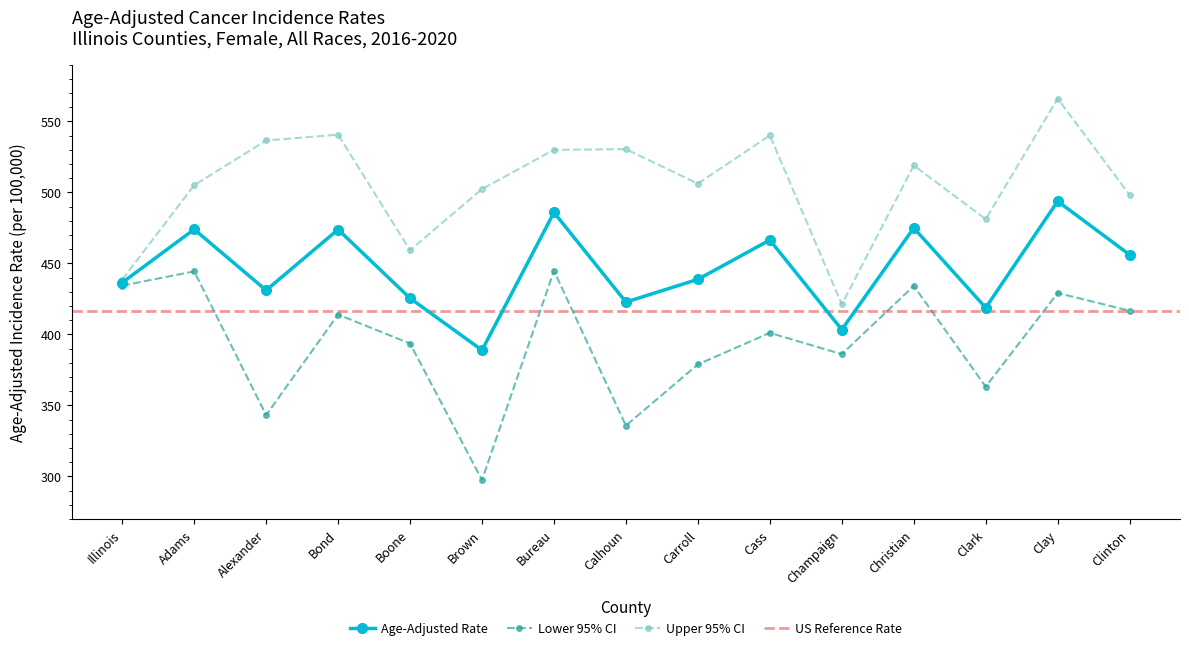

What is the sum of all Lower 95% CI values?

5917.1